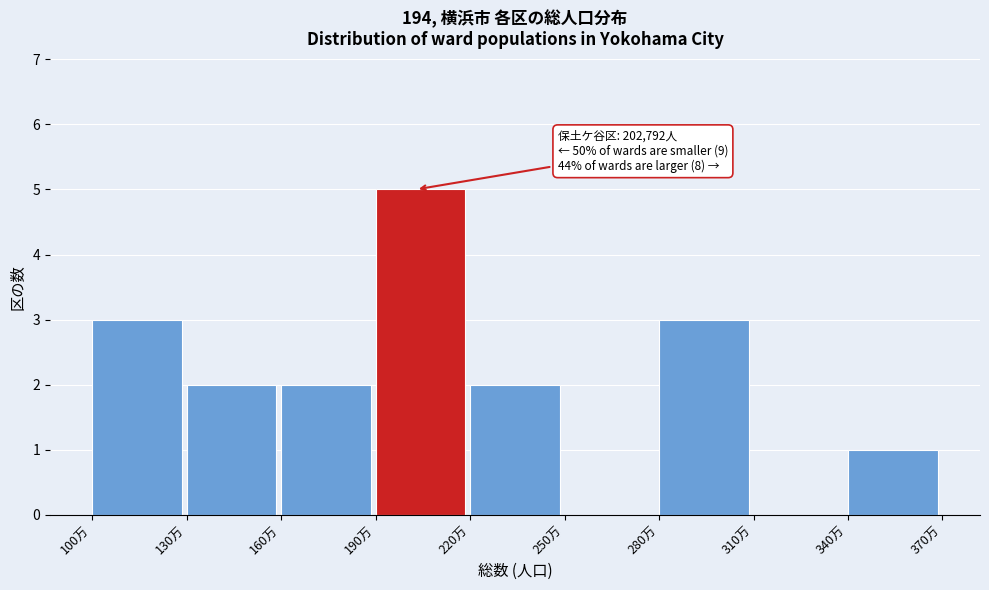

Reading right to left, what are all the values shown in this chart?

340万=1	310万=0	280万=3	250万=0	220万=2	190万=5	160万=2	130万=2	100万=3